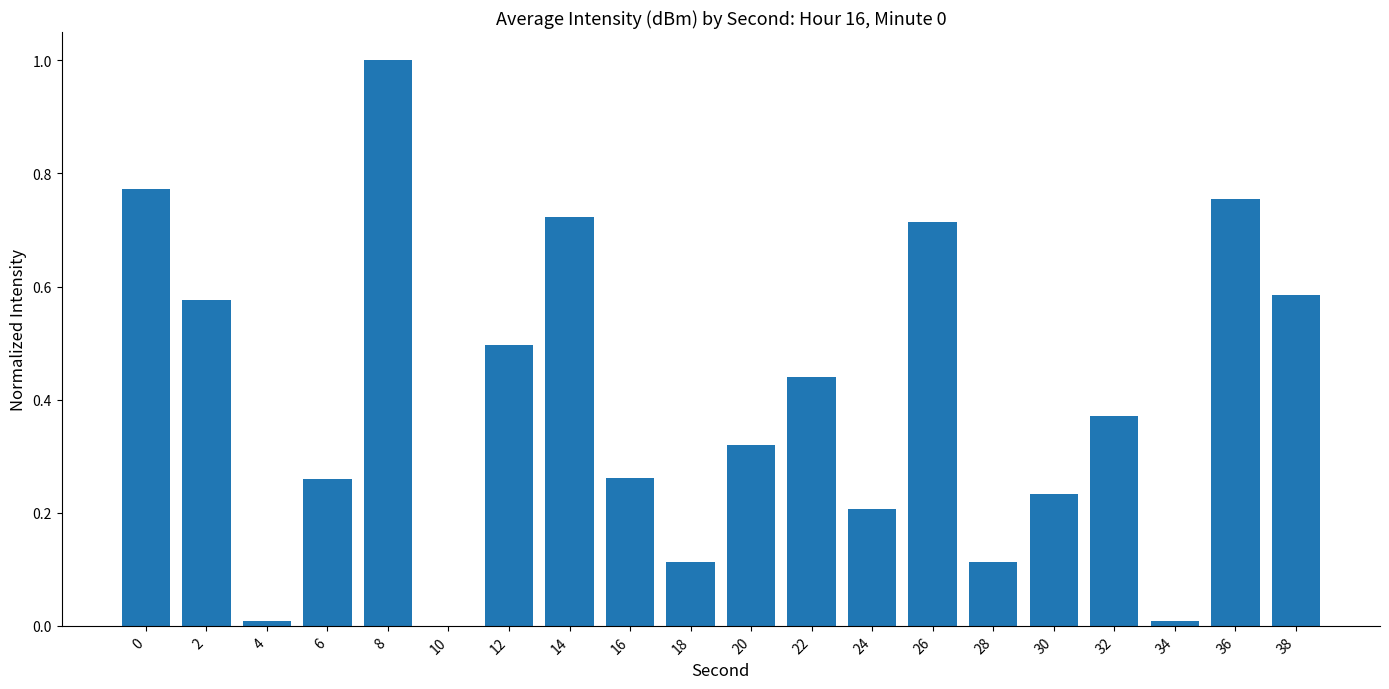

Which label corresponds to the largest value in the chart?

8